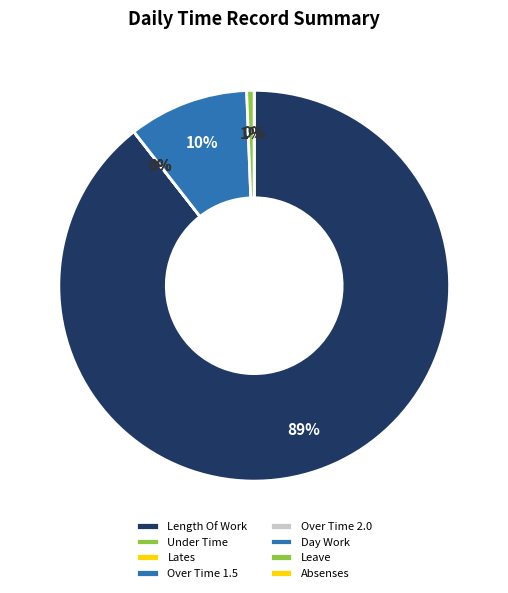

How many slices are in this pie chart?

8